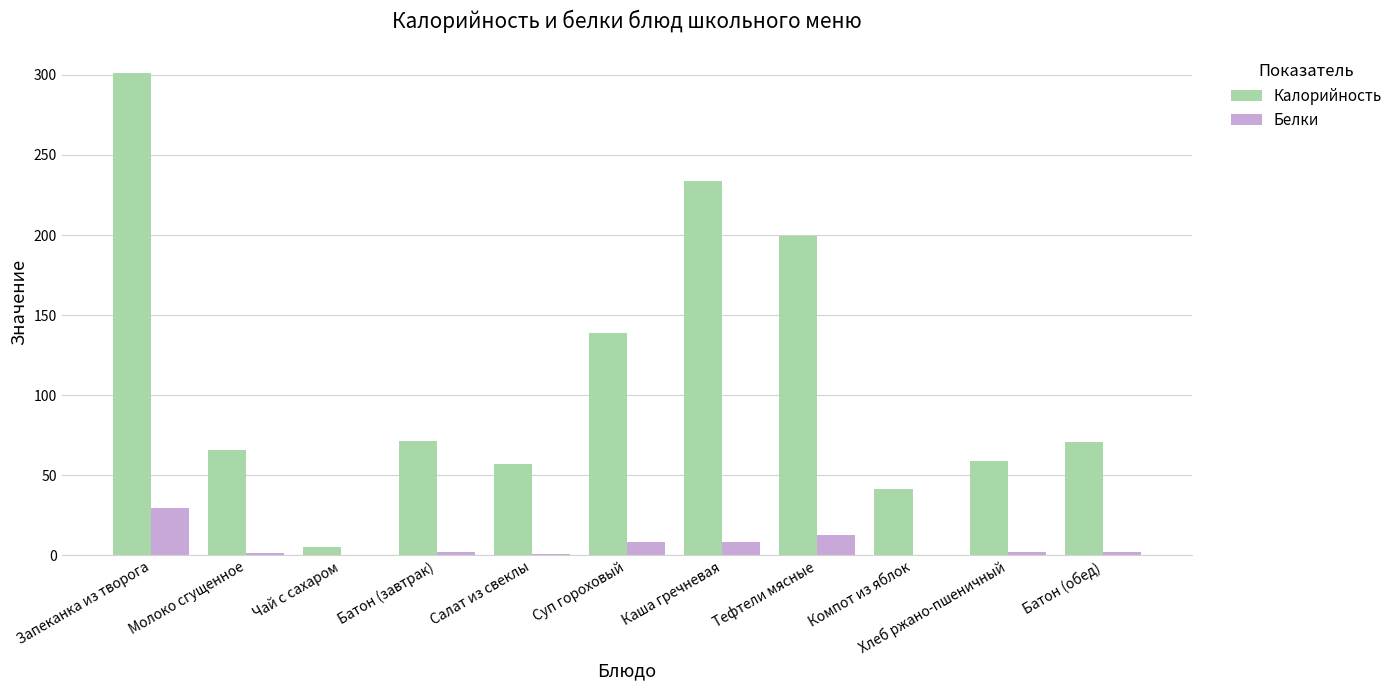

What is the sum of the Калорийность values at Запеканка из творога and Каша гречневая?

534.7